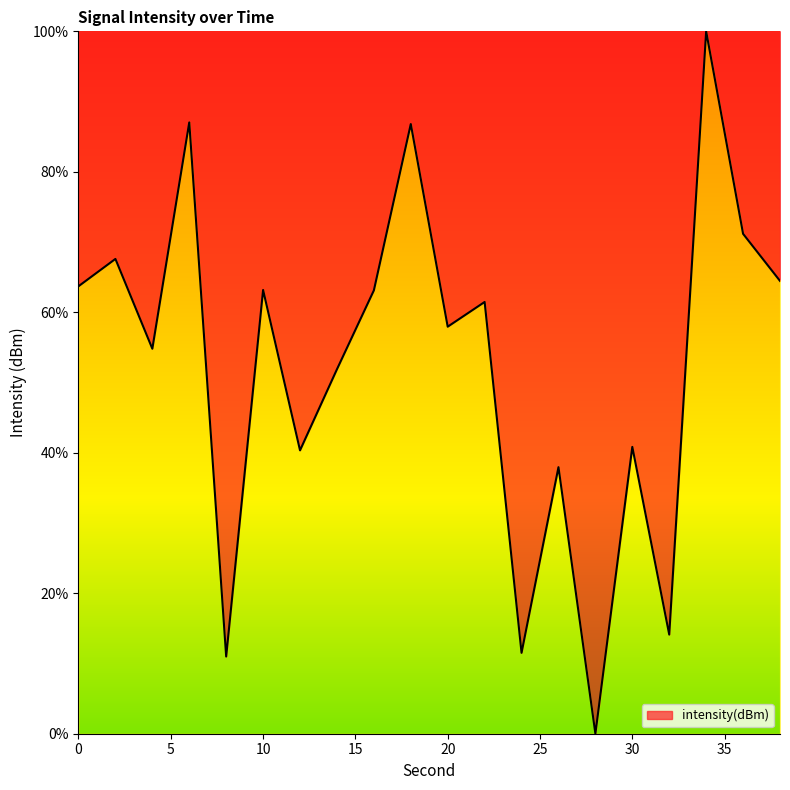

Count the number of data series in this chart.

1